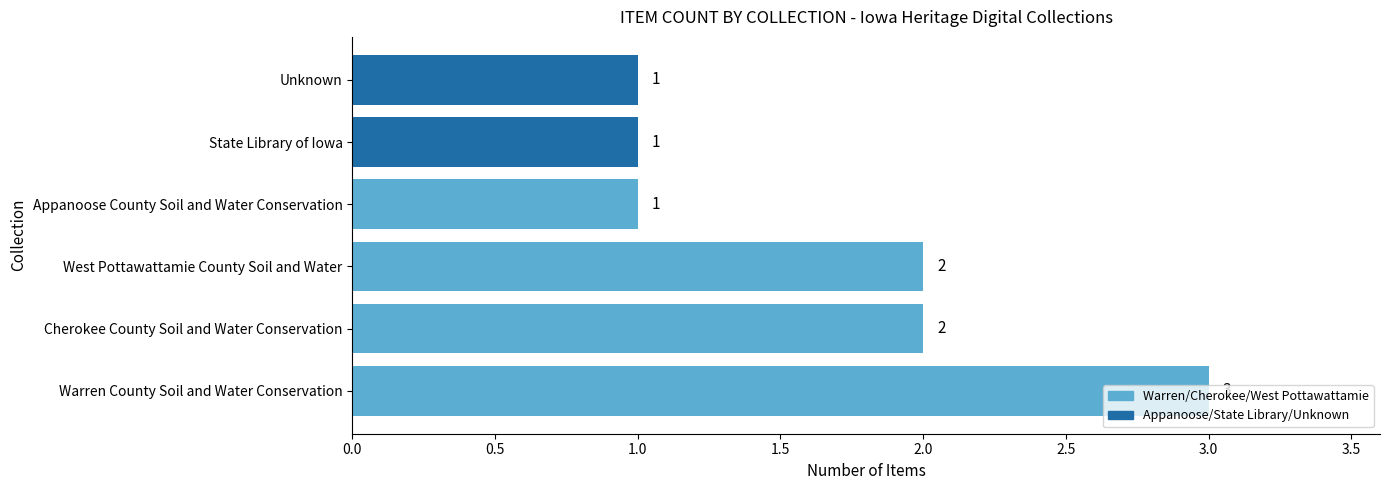

Which has a higher value, West Pottawattamie County Soil and Water or Appanoose County Soil and Water Conservation?

West Pottawattamie County Soil and Water